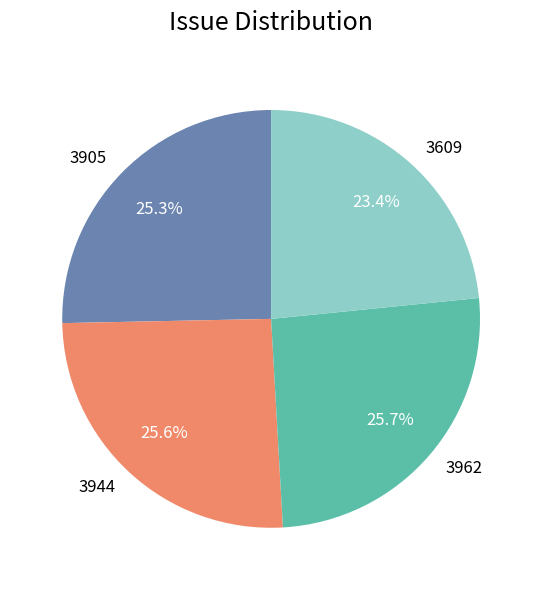

To the nearest percent, what is the difference between the largest and smallest slice percentages?

2%